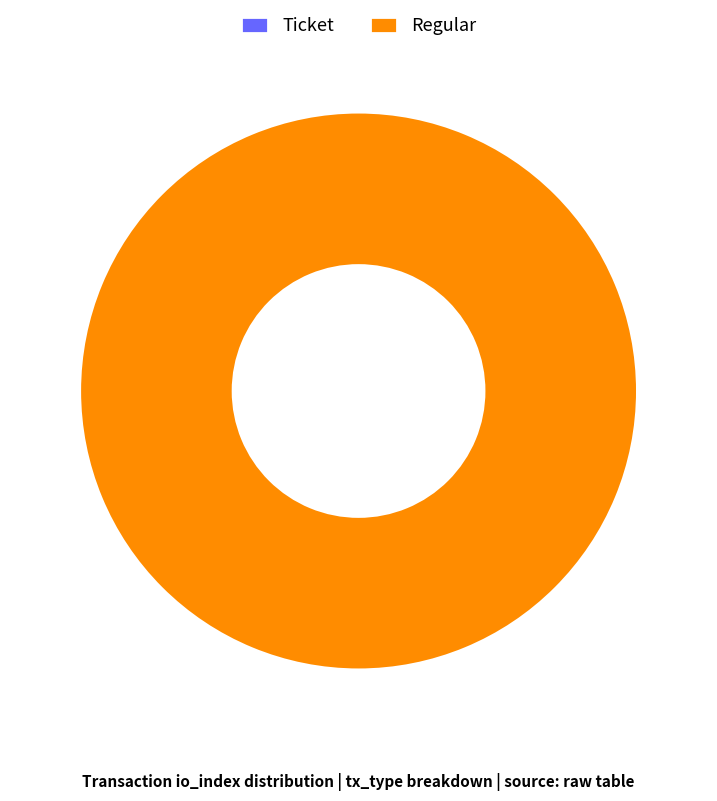

To the nearest percent, what is the difference between the Regular and Ticket slice percentages?

100%